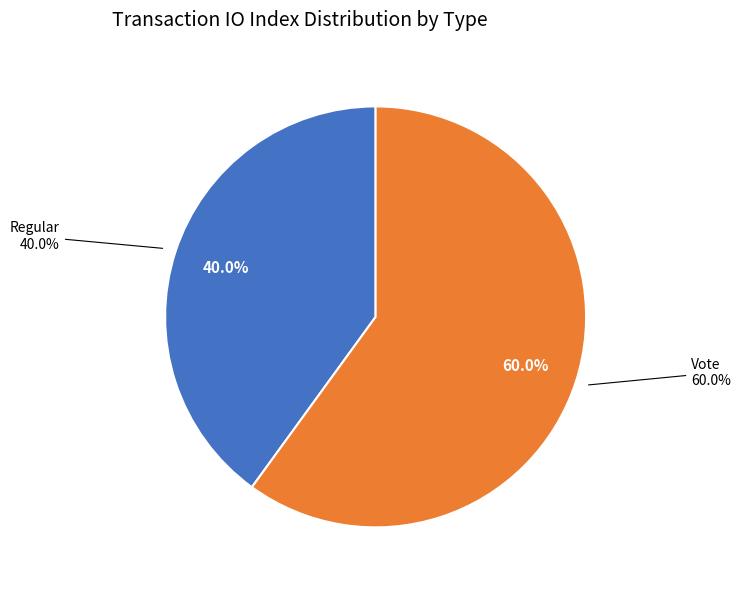

Rank the categories by value from highest to lowest.

Vote, Regular